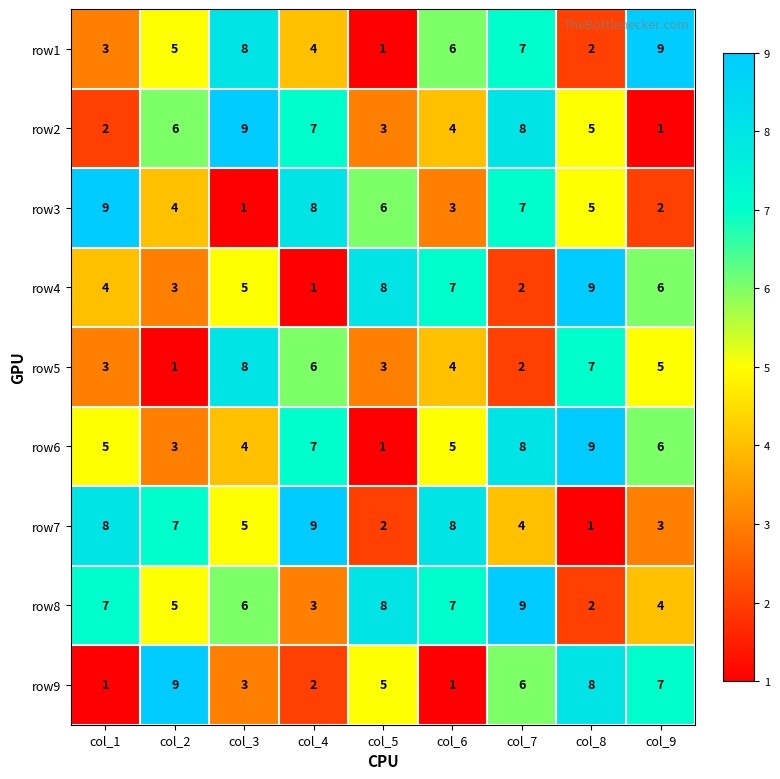

Is it true that row8 equals 1 at col_2?

False